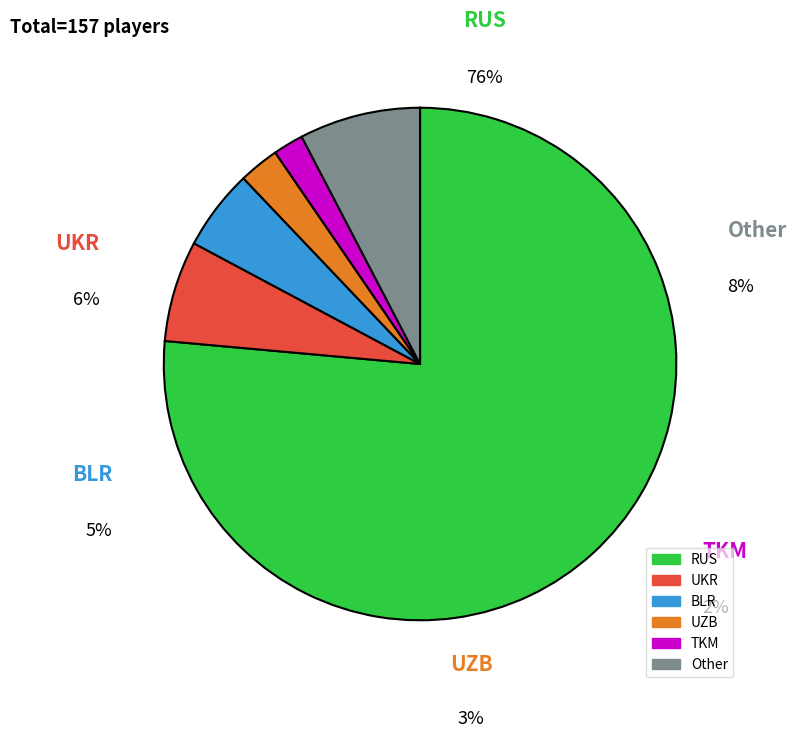

How many slices are in this pie chart?

6